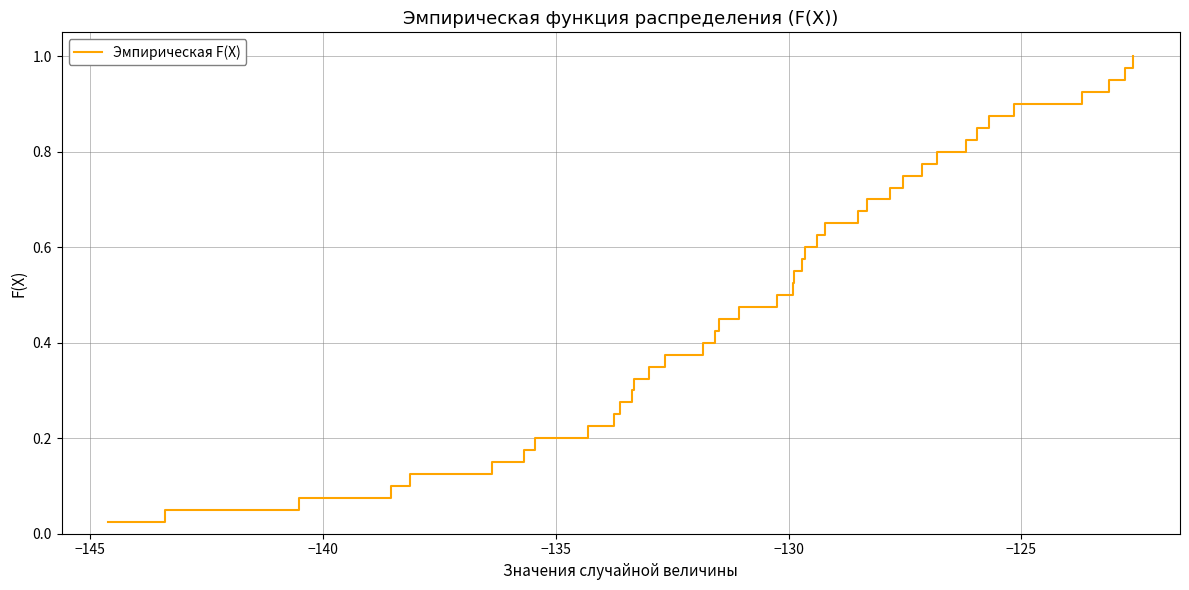

What is the value of the 5th point from the left?

0.1